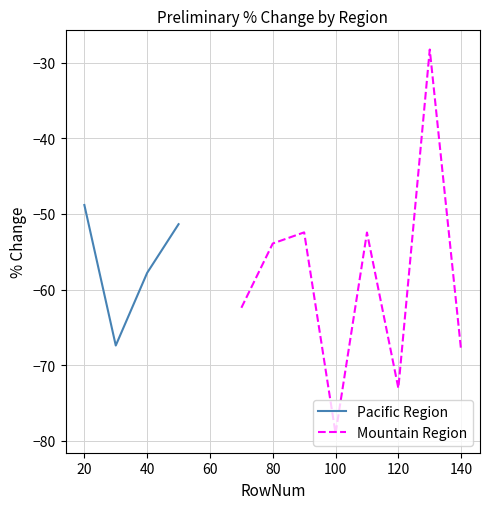

How many points are lower than both their immediate neighbors (excluding endpoints)?

2